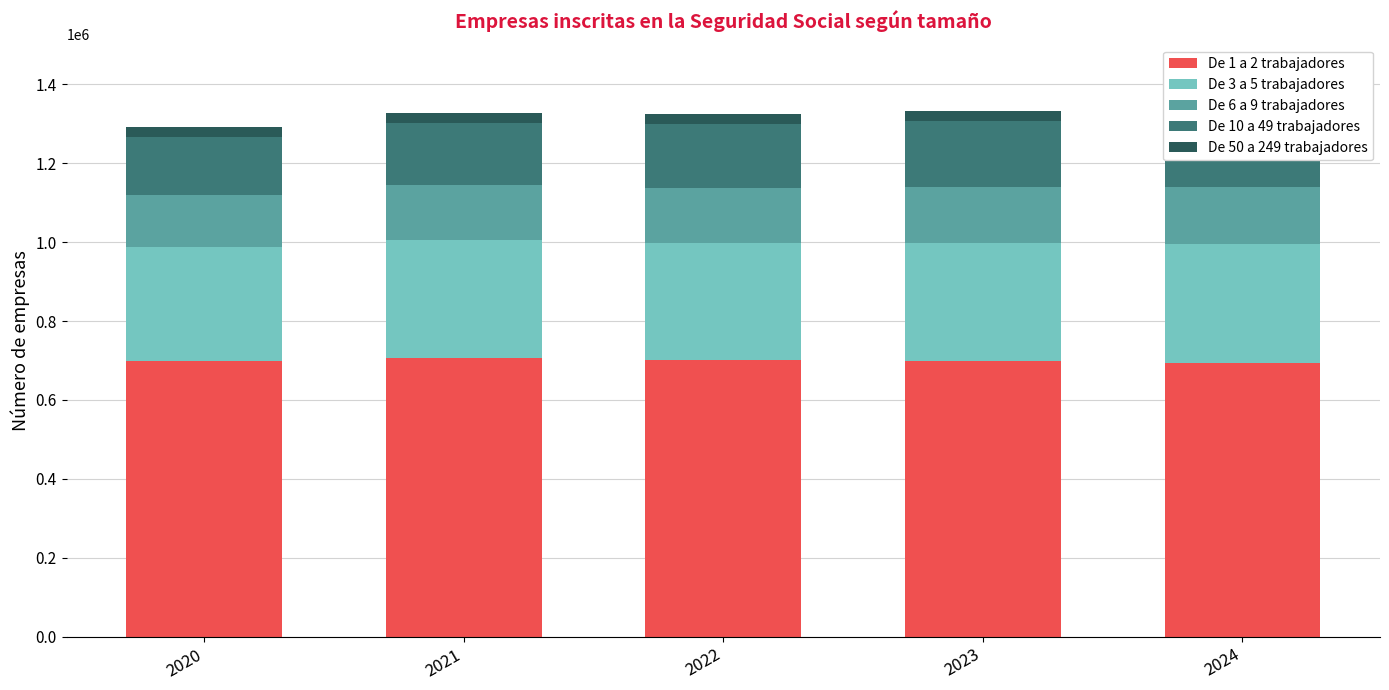

At 2022, list the series in order from smallest to largest.

De 50 a 249 trabajadores, De 6 a 9 trabajadores, De 10 a 49 trabajadores, De 3 a 5 trabajadores, De 1 a 2 trabajadores